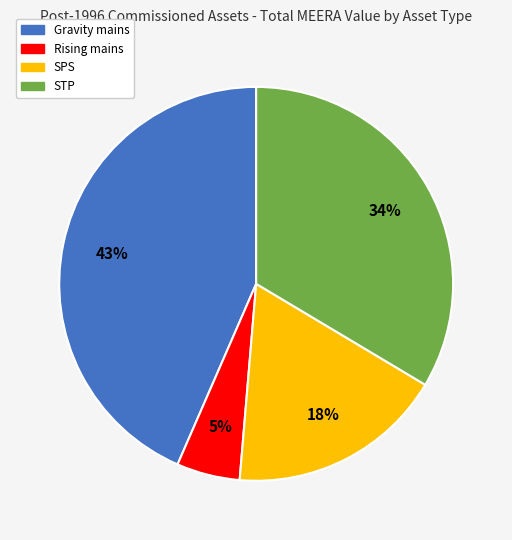

To the nearest percent, what is the combined percentage of SPS and Rising mains?

23%